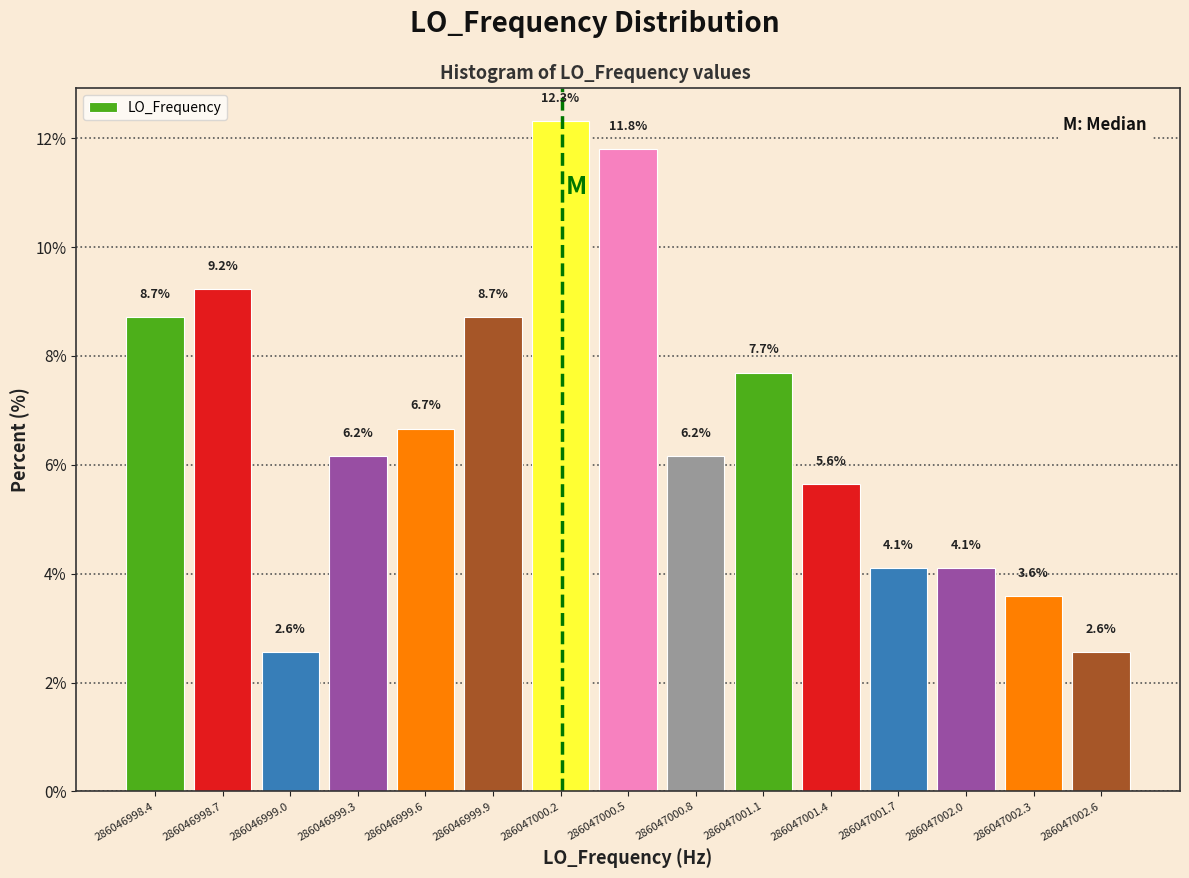

Over which range of the x-axis is the bar tallest?

286047000.05 to 286047000.35